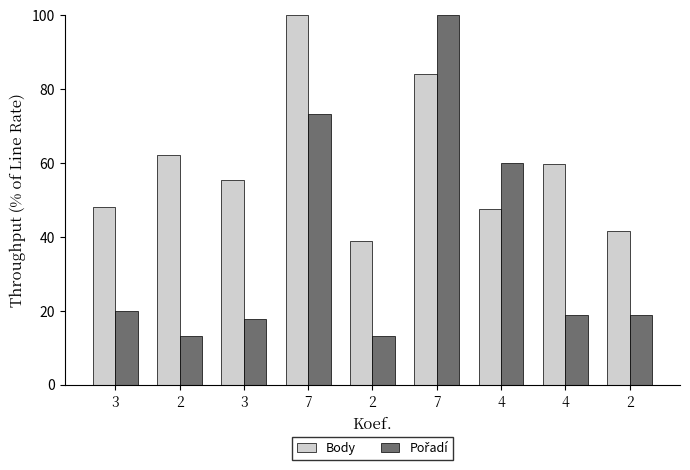

Which label corresponds to the largest value in the chart?

7